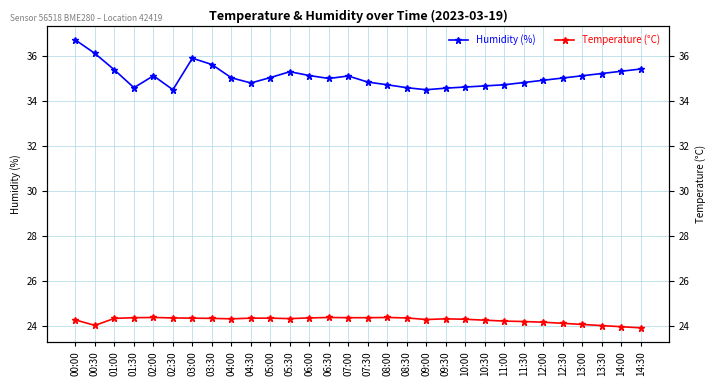

What is the average value of the Humidity (%) series?

35.1